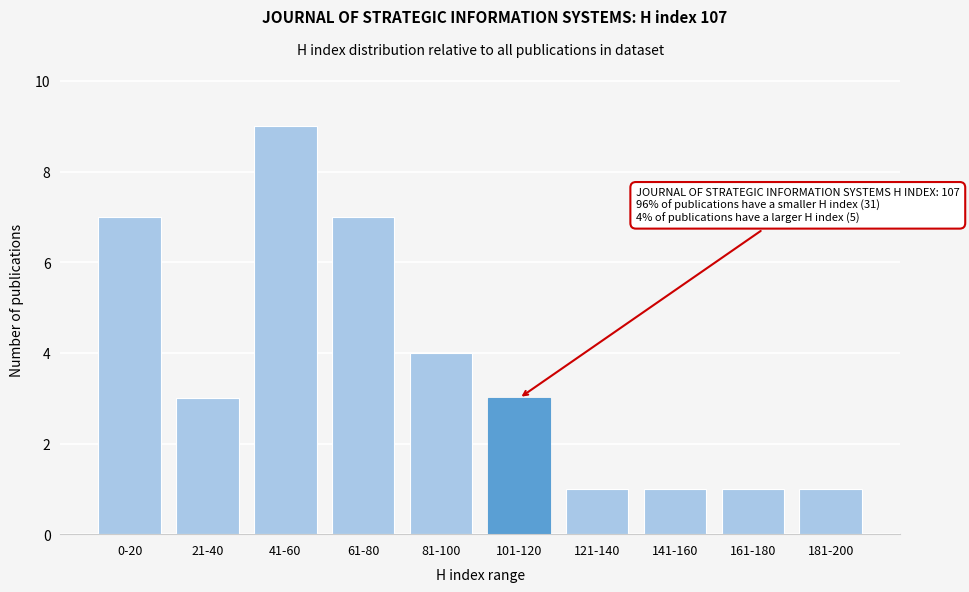

Reading left to right, what are all the values shown in this chart?

0-20=7	21-40=3	41-60=9	61-80=7	81-100=4	101-120=3	121-140=1	141-160=1	161-180=1	181-200=1